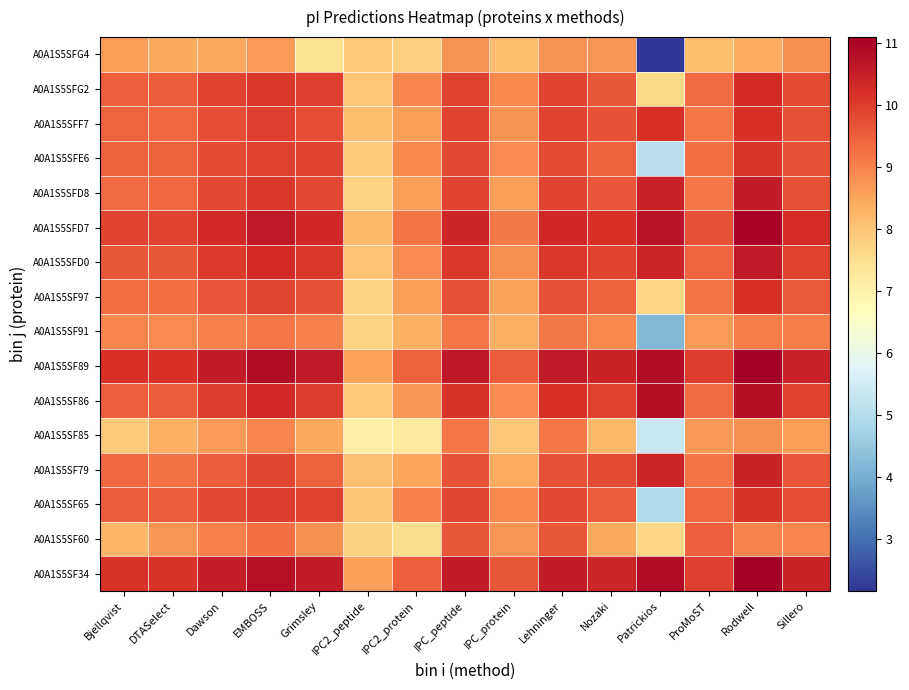

At EMBOSS, list the series in order from smallest to largest.

A0A1S5SFG4, A0A1S5SF85, A0A1S5SF91, A0A1S5SF60, A0A1S5SF79, A0A1S5SF97, A0A1S5SFE6, A0A1S5SFF7, A0A1S5SF65, A0A1S5SFD8, A0A1S5SFG2, A0A1S5SFD0, A0A1S5SF86, A0A1S5SFD7, A0A1S5SF34, A0A1S5SF89